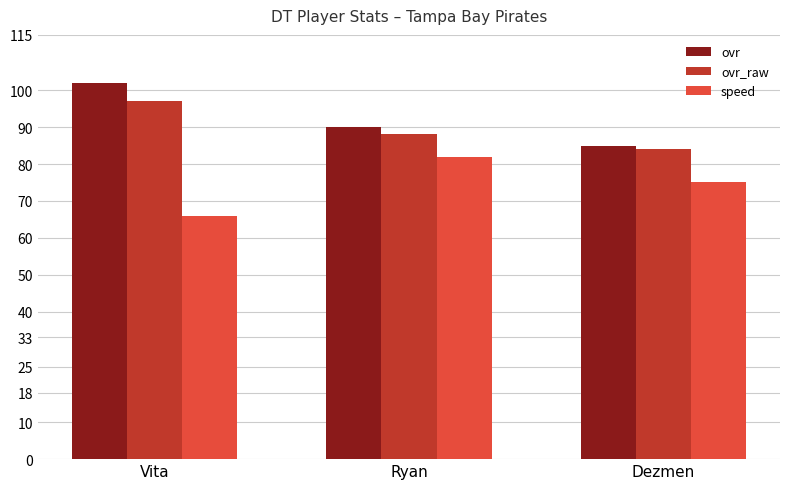

How many bars are there in each group?

3